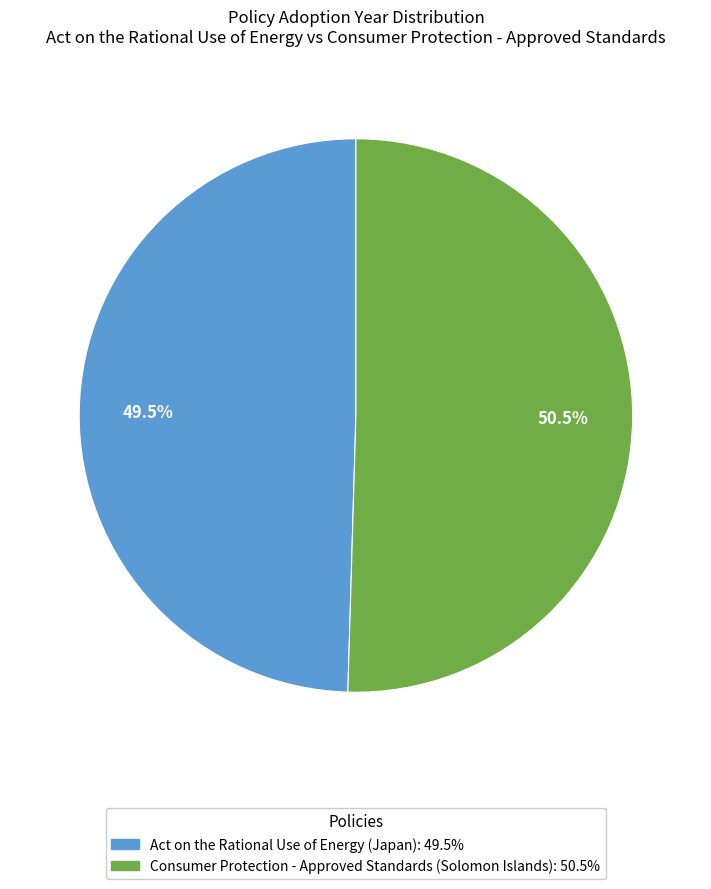

Does Act on the Rational Use of Energy represent more than half of the total?

No